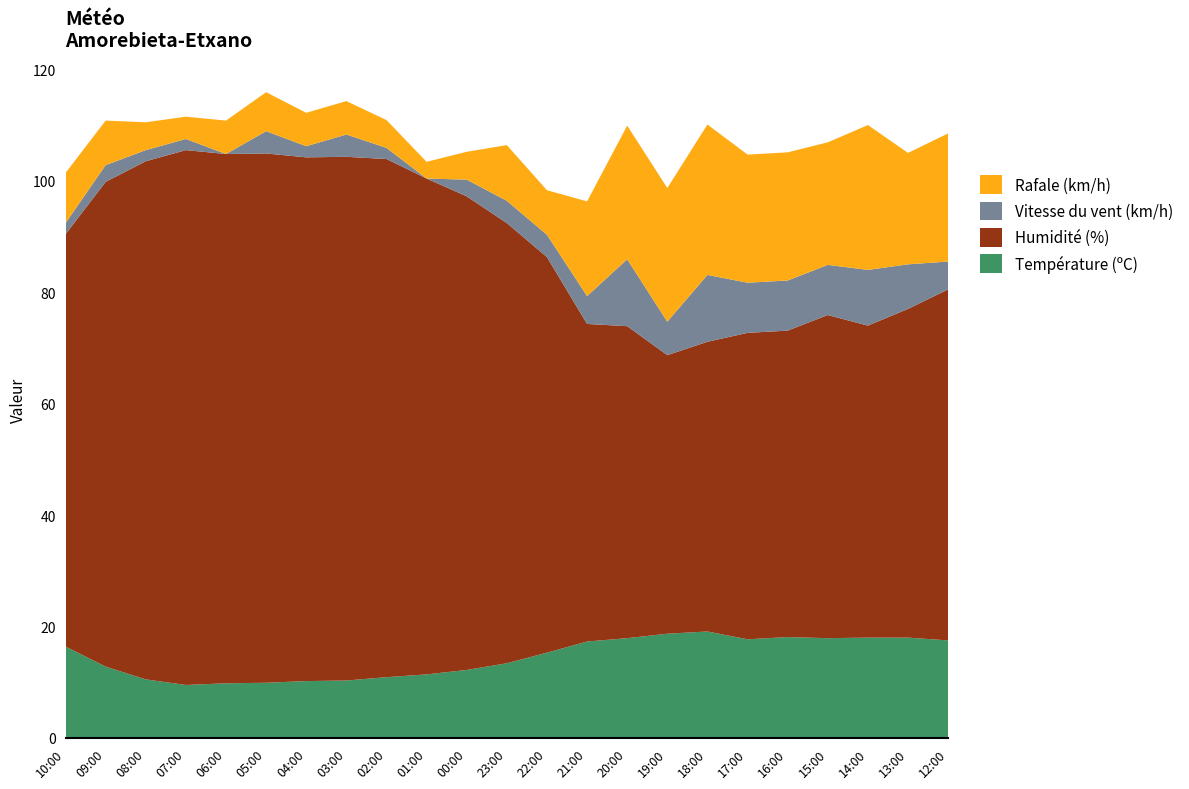

Reading right to left, what are all the values shown in this chart?

Température (ºC): 17.5	18.0	18.0	17.9	18.1	17.7	19.1	18.7	17.9	17.3	15.3	13.4	12.2	11.4	10.9	10.3	10.2	9.9	9.8	9.5	10.5	12.8	16.4
Humidité (%): 63.0	59.0	56.0	58.0	55.0	55.0	52.0	50.0	56.0	57.0	71.0	79.0	85.0	89.0	93.0	94.0	94.0	95.0	95.0	96.0	93.0	87.0	74.0
Vitesse du vent (km/h): 5.0	8.0	10.0	9.0	9.0	9.0	12.0	6.0	12.0	5.0	4.0	4.0	3.0	0.0	2.0	4.0	2.0	4.0	0.0	2.0	2.0	3.0	2.0
Rafale (km/h): 23.0	20.0	26.0	22.0	23.0	23.0	27.0	24.0	24.0	17.0	8.0	10.0	5.0	3.0	5.0	6.0	6.0	7.0	6.0	4.0	5.0	8.0	9.0